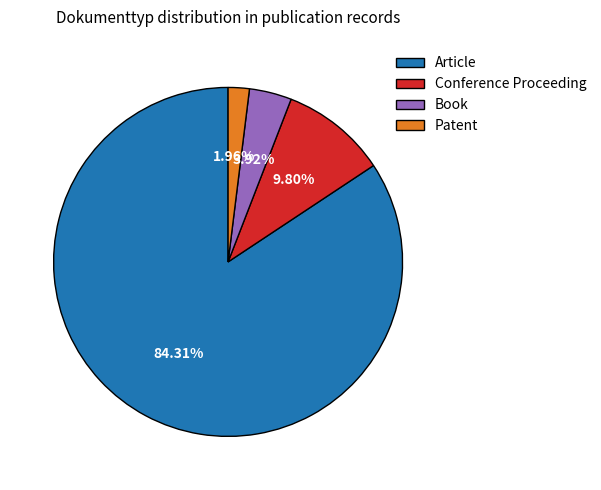

What percentage is the Book slice, to the nearest percent?

4%